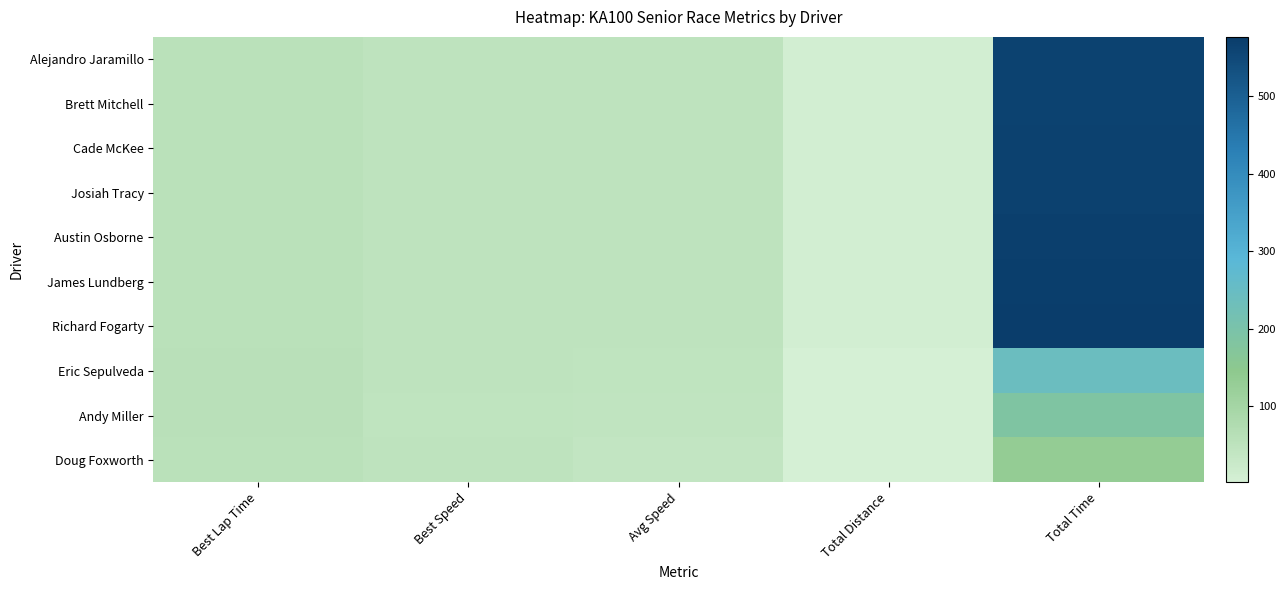

Reading right to left, extract all data points from this chart.

Alejandro Jaramillo: Total Time=564.9	Total Distance=7.5	Avg Speed=47.8	Best Speed=48.3	Best Lap Time=55.9
Brett Mitchell: Total Time=565.0	Total Distance=7.5	Avg Speed=47.8	Best Speed=48.3	Best Lap Time=55.9
Cade McKee: Total Time=565.9	Total Distance=7.5	Avg Speed=47.7	Best Speed=48.1	Best Lap Time=56.1
Josiah Tracy: Total Time=566.1	Total Distance=7.5	Avg Speed=47.7	Best Speed=48.4	Best Lap Time=55.8
Austin Osborne: Total Time=570.8	Total Distance=7.5	Avg Speed=47.3	Best Speed=48.1	Best Lap Time=56.2
James Lundberg: Total Time=572.5	Total Distance=7.5	Avg Speed=47.2	Best Speed=47.6	Best Lap Time=56.7
Richard Fogarty: Total Time=576.7	Total Distance=7.5	Avg Speed=46.8	Best Speed=47.4	Best Lap Time=57.0
Eric Sepulveda: Total Time=239.8	Total Distance=3.0	Avg Speed=45.0	Best Speed=46.8	Best Lap Time=57.7
Andy Miller: Total Time=183.5	Total Distance=2.2	Avg Speed=44.1	Best Speed=46.2	Best Lap Time=58.5
Doug Foxworth: Total Time=132.9	Total Distance=1.5	Avg Speed=40.6	Best Speed=47.0	Best Lap Time=57.4